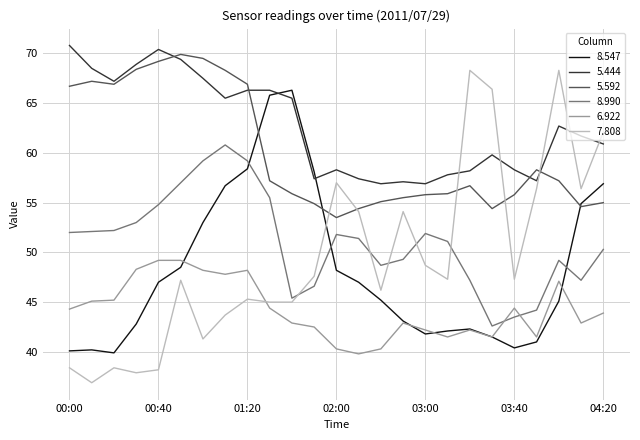

What is the greatest value displayed?

70.8